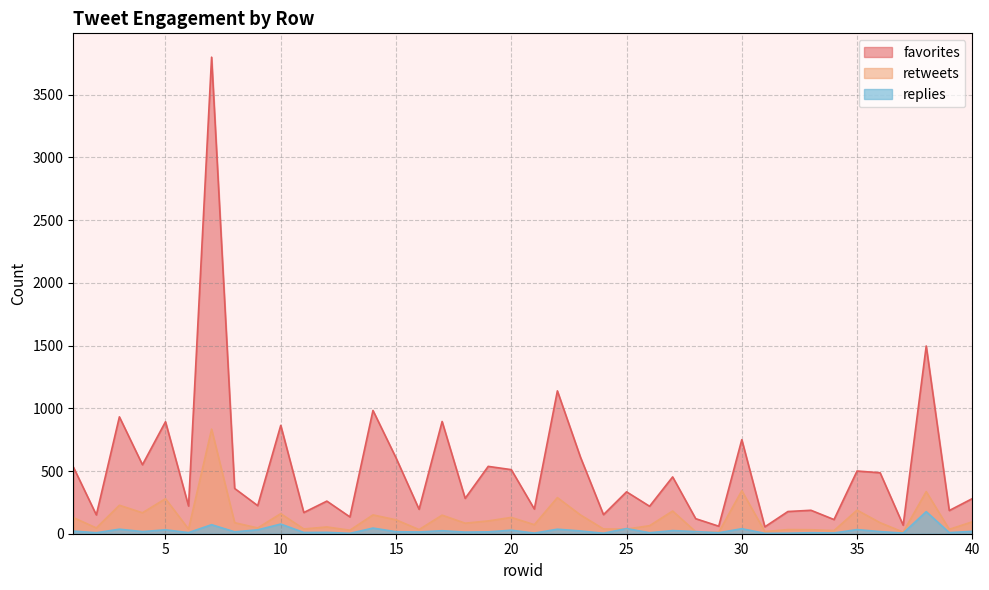

At which category does favorites reach its first local valley?

2